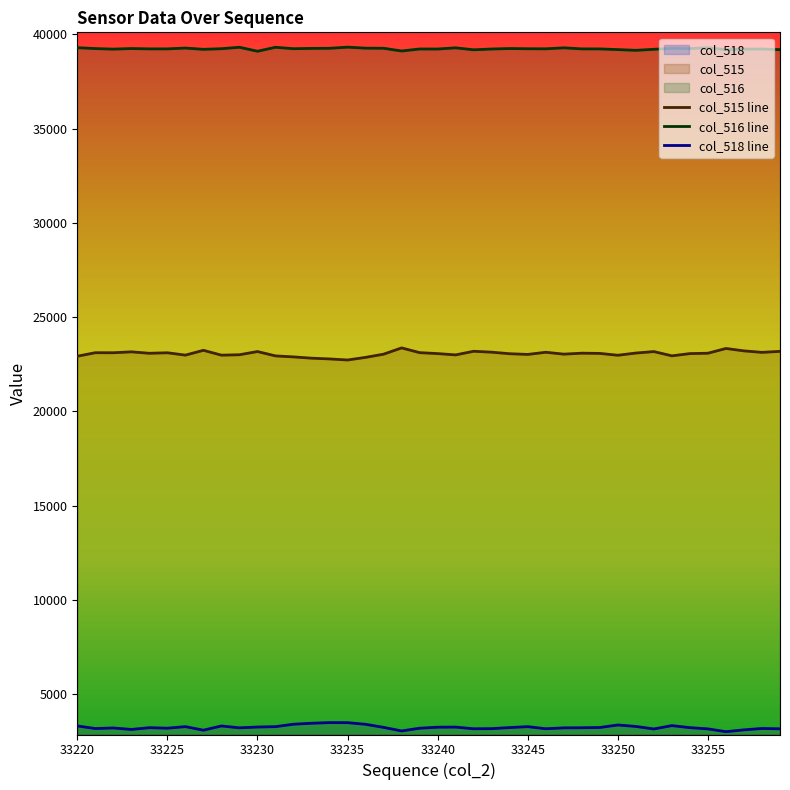

What is the difference between the highest and lowest values at 33235?

35843